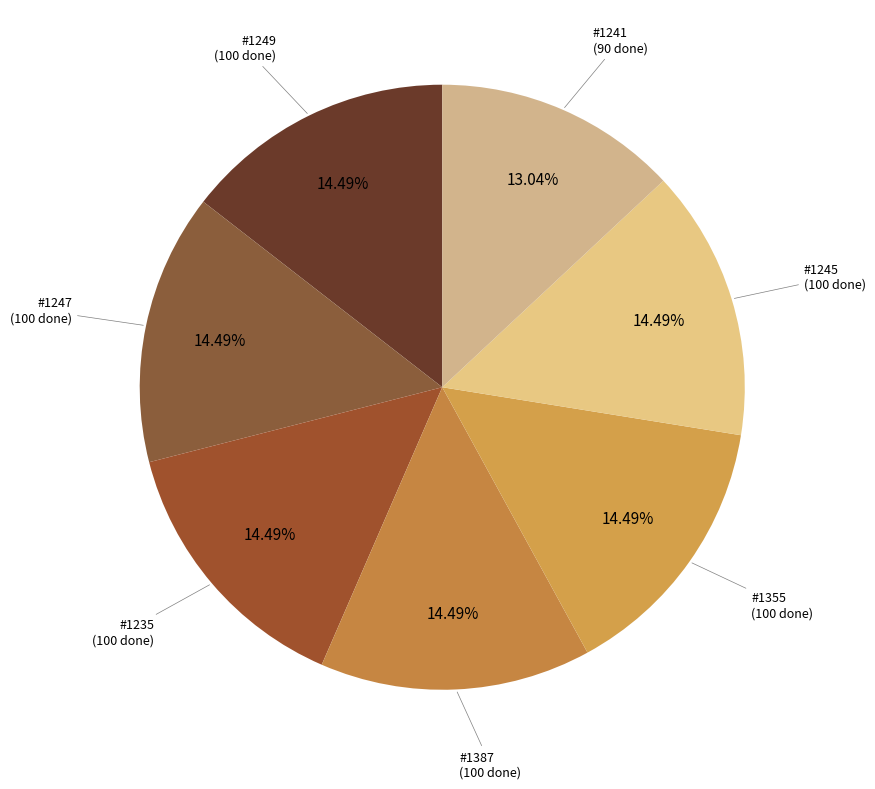

How many segments does this pie chart have?

7